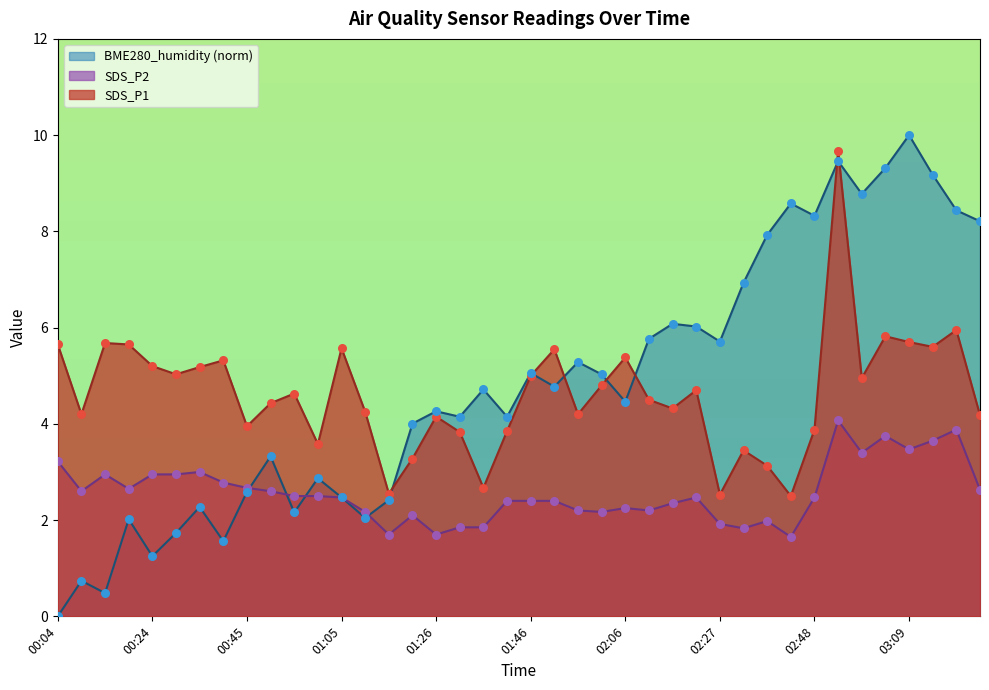

Which series reaches the maximum Y coordinate?

BME280_humidity